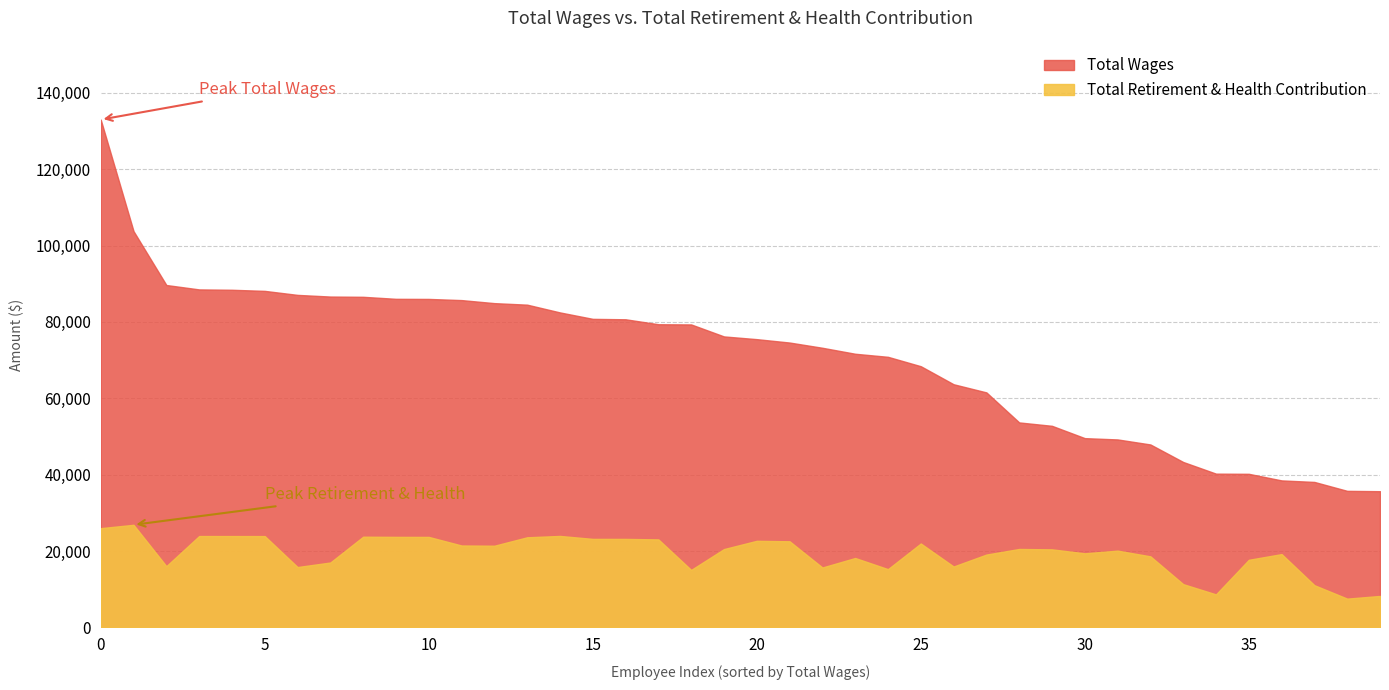

True or false: Total Wages and Total Retirement & Health Contribution intersect in this chart.

False